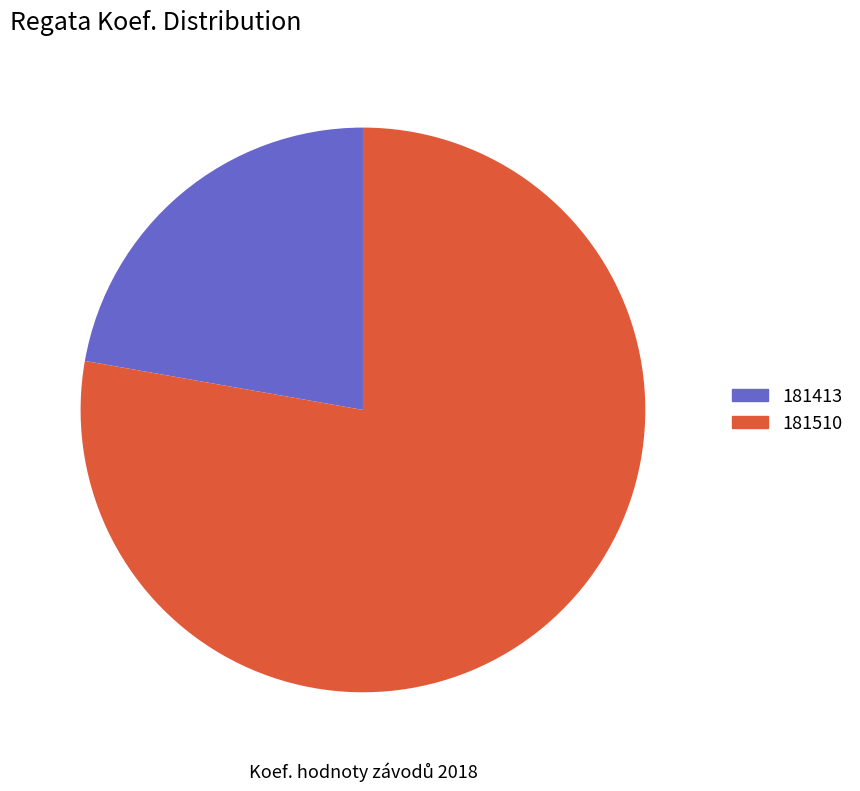

To the nearest percent, what is the average slice percentage?

50%